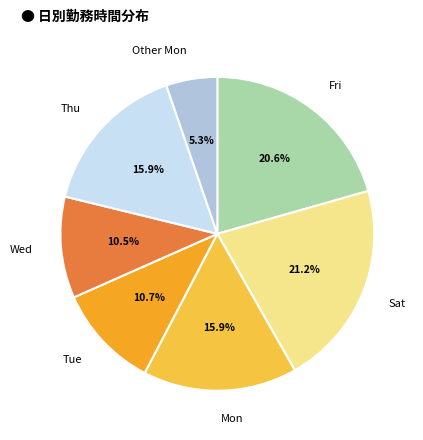

Which category has the smallest portion of the pie?

Other Mon